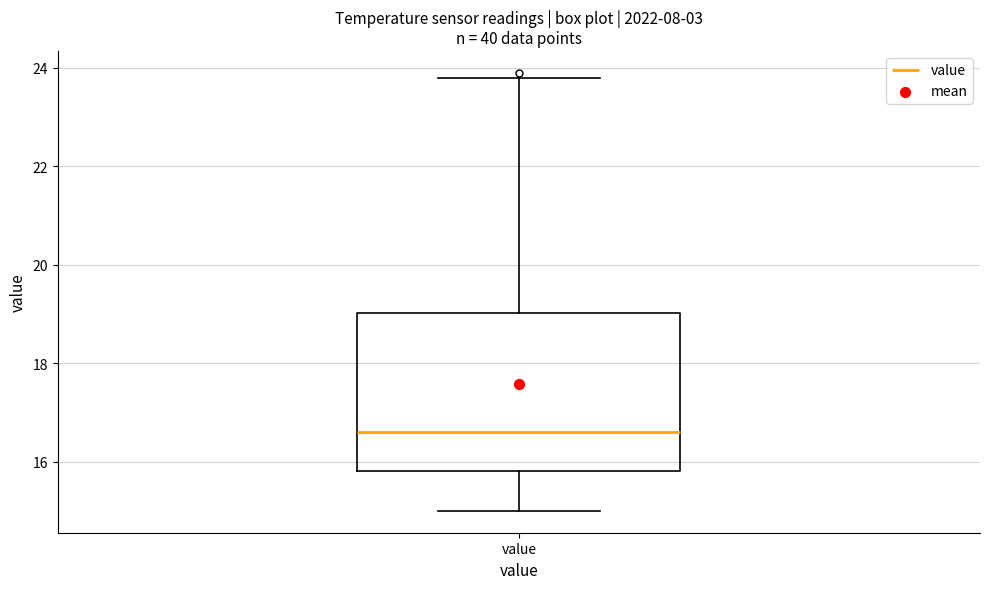

Read this box plot against the y-axis: the position of the median line, the range covered by the box, and the ends of both whiskers. The values are not printed on the chart, so give them approximately, as read against the axis.

median 16.6, box 15.8 to 19.0, whiskers 15.0 to 23.8